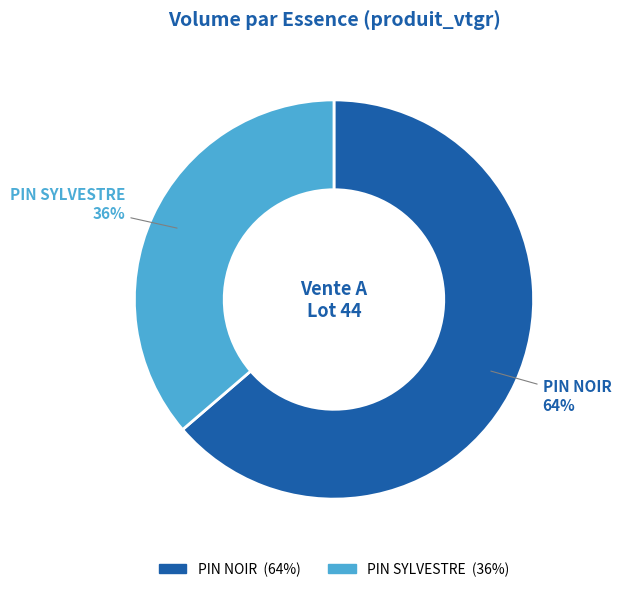

Combined, do PIN NOIR and PIN SYLVESTRE account for over 50%?

Yes